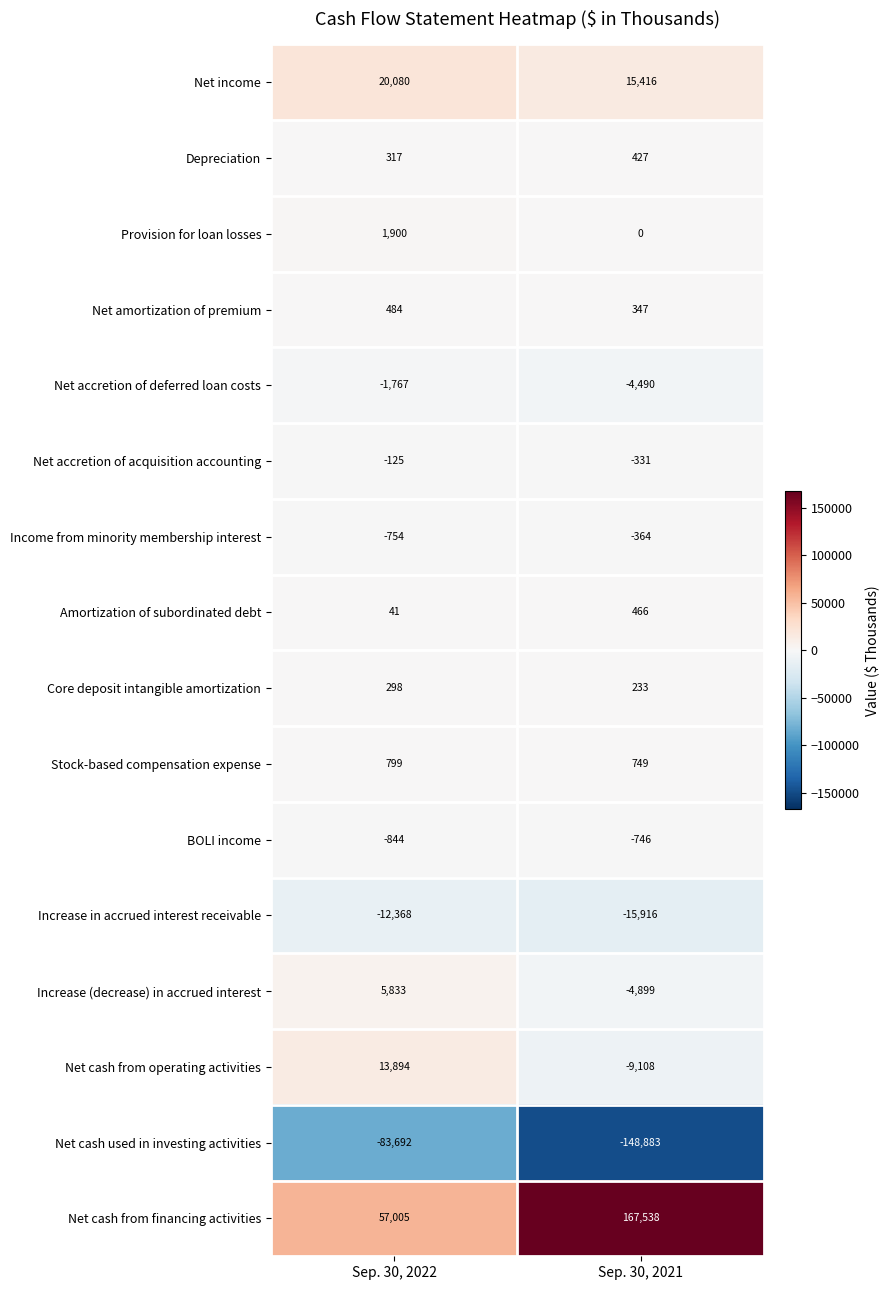

At Sep. 30, 2021, list the series in order from largest to smallest.

Net cash from financing activities, Net income, Stock-based compensation expense, Amortization of subordinated debt, Depreciation, Net amortization of premium, Core deposit intangible amortization, Provision for loan losses, Net accretion of acquisition accounting, Income from minority membership interest, BOLI income, Net accretion of deferred loan costs, Increase (decrease) in accrued interest, Net cash from operating activities, Increase in accrued interest receivable, Net cash used in investing activities